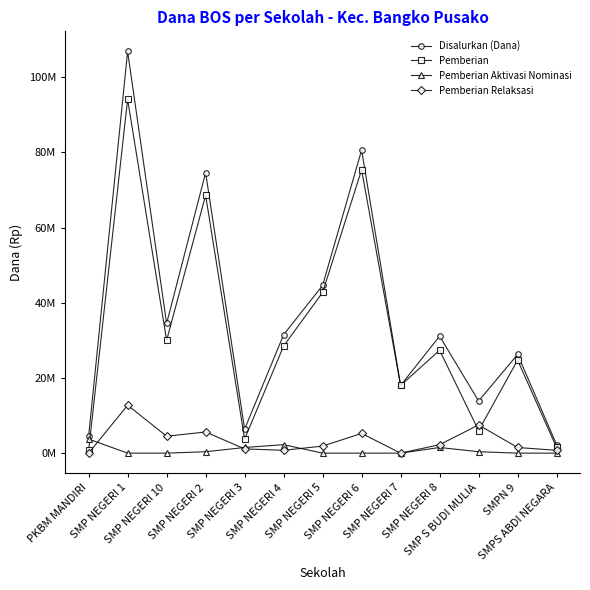

Reading left to right, what are all the values shown in this chart?

Disalurkan (Dana): 4500000	106875000	34500000	74625000	6375000	31500000	44625000	80625000	18000000	31125000	13875000	26250000	2250000
Pemberian: 750000	94125000	30000000	68625000	3750000	28500000	42750000	75375000	18000000	27375000	6000000	24750000	1500000
Pemberian Aktivasi Nominasi: 3750000	0	0	375000	1500000	2250000	0	0	0	1500000	375000	0	0
Pemberian Relaksasi: 0	12750000	4500000	5625000	1125000	750000	1875000	5250000	0	2250000	7500000	1500000	750000